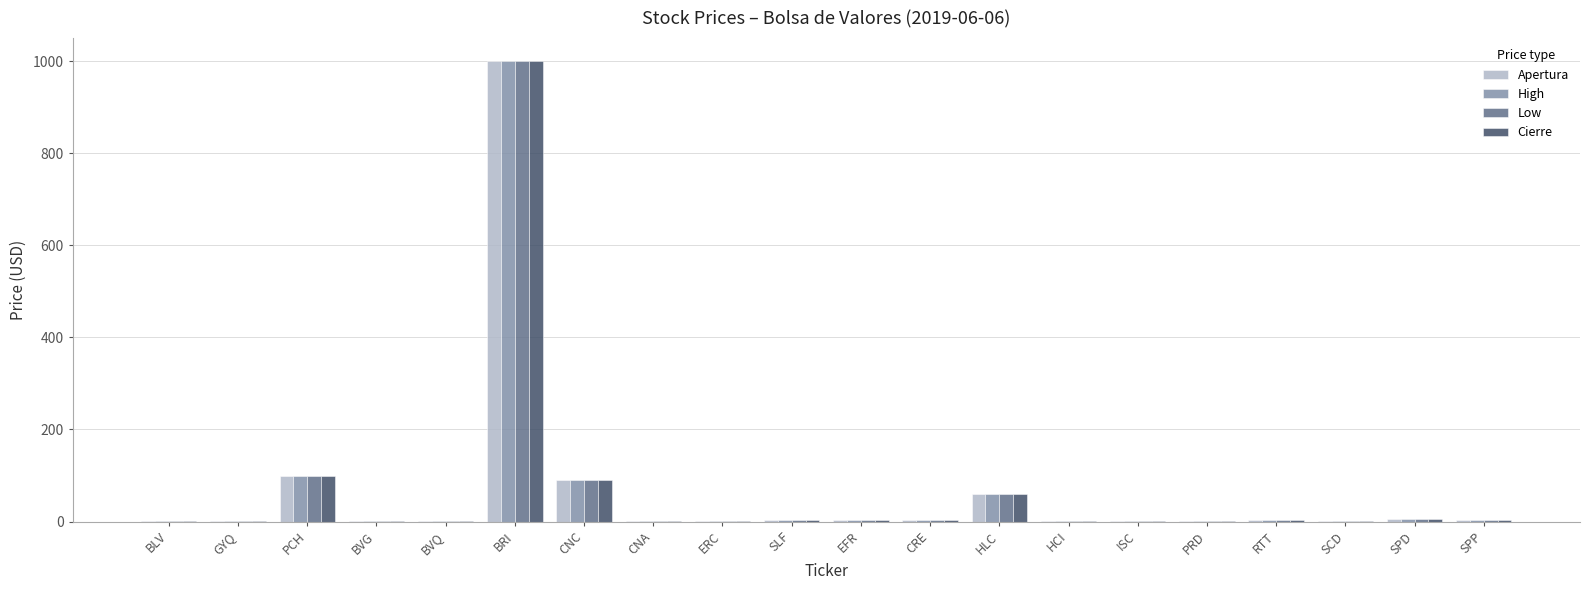

The Apertura series shows 90.0 at CNC. True or false?

True